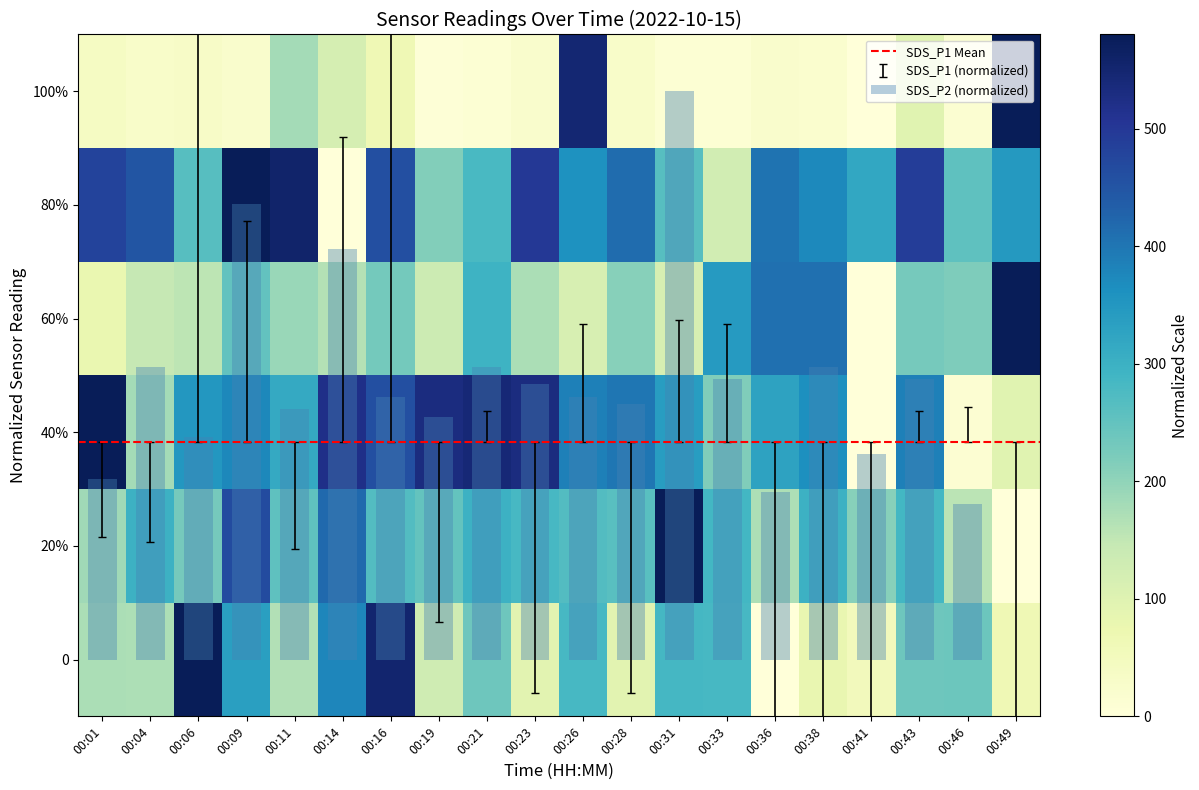

At which category does the chart reach its peak across all series?

00:06